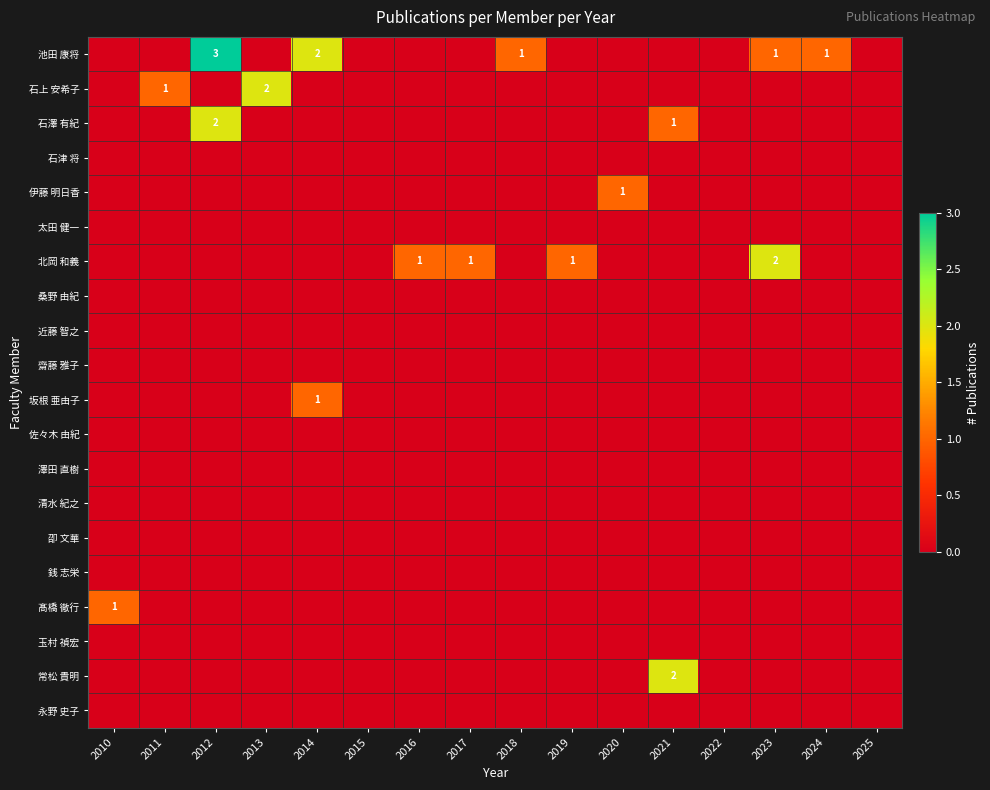

Is it true that 常松 貴明 equals 1 at 2020?

False